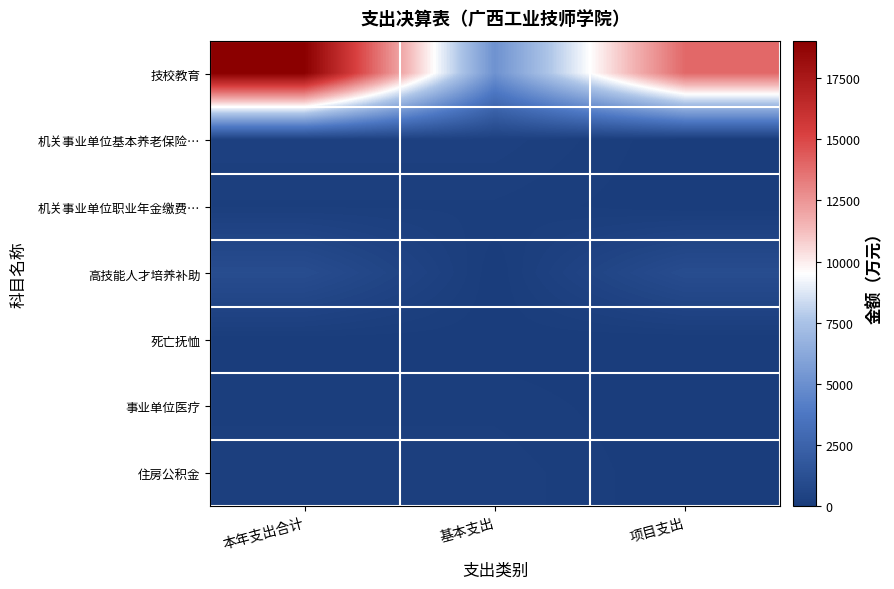

At which category does the chart reach its peak across all series?

本年支出合计